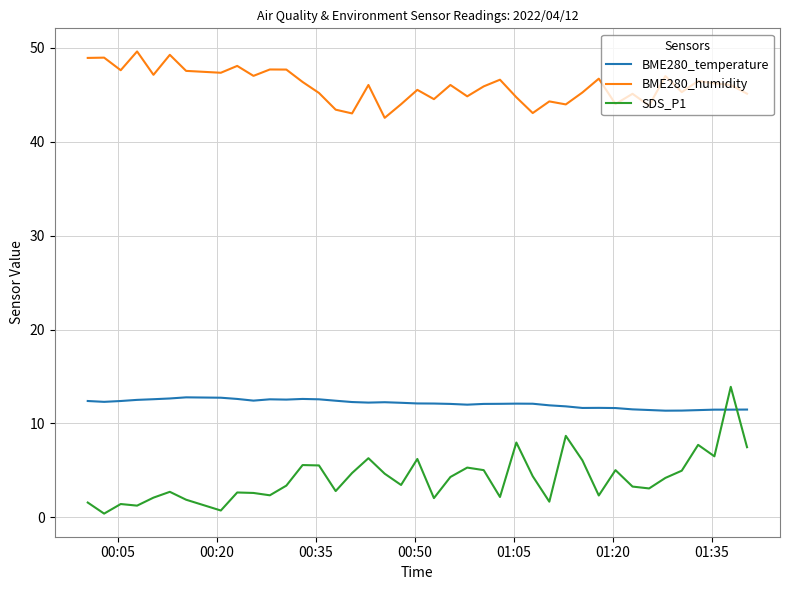

Which series ends up on top after the final intersection of BME280_temperature and SDS_P1?

BME280_temperature